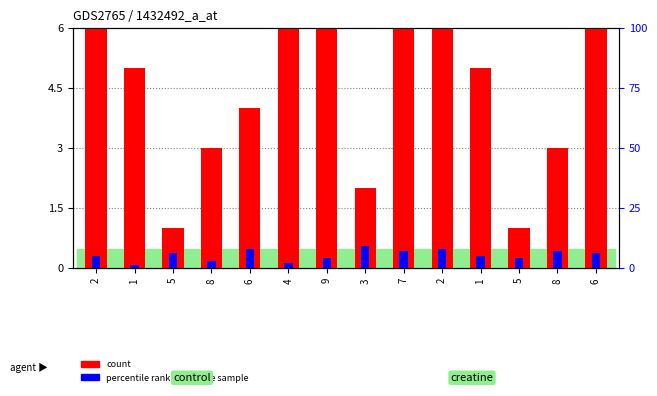

What is the spread (max minus min) of values at 2?

7.7